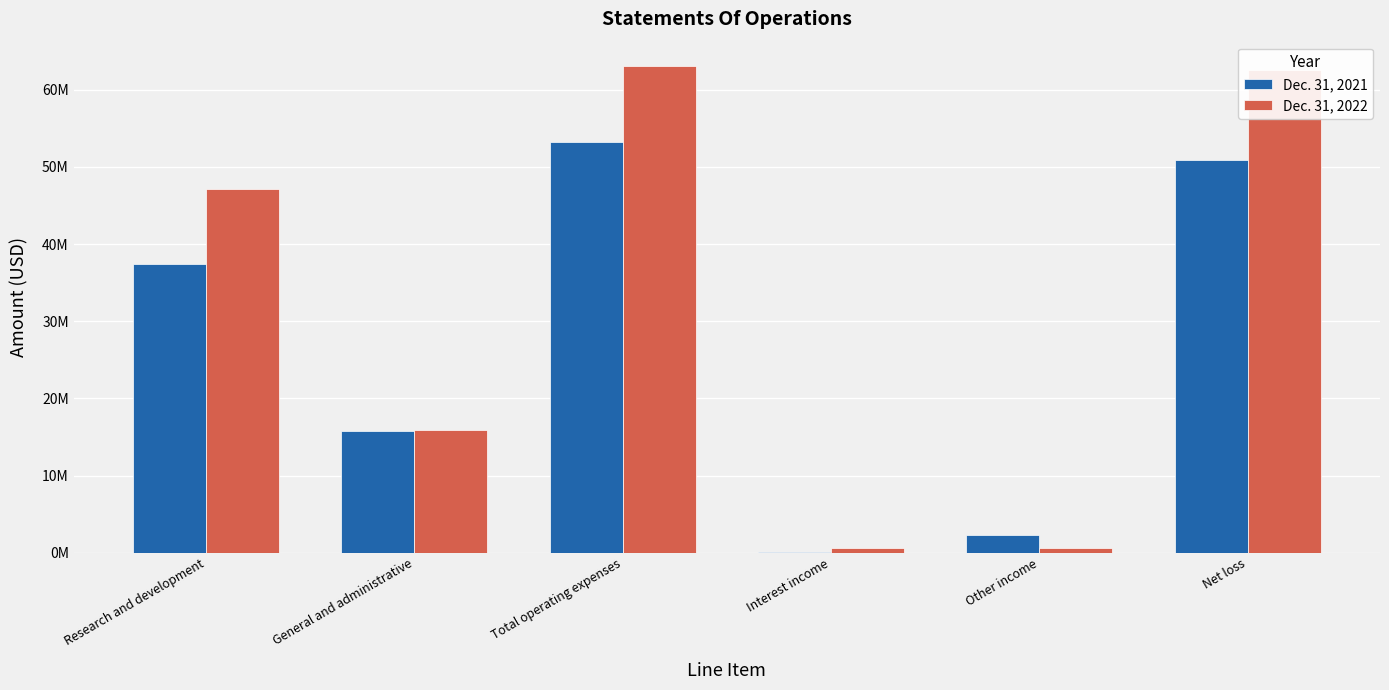

What is the value of the Dec. 31, 2022 bar at the 6th from the left?

62506199